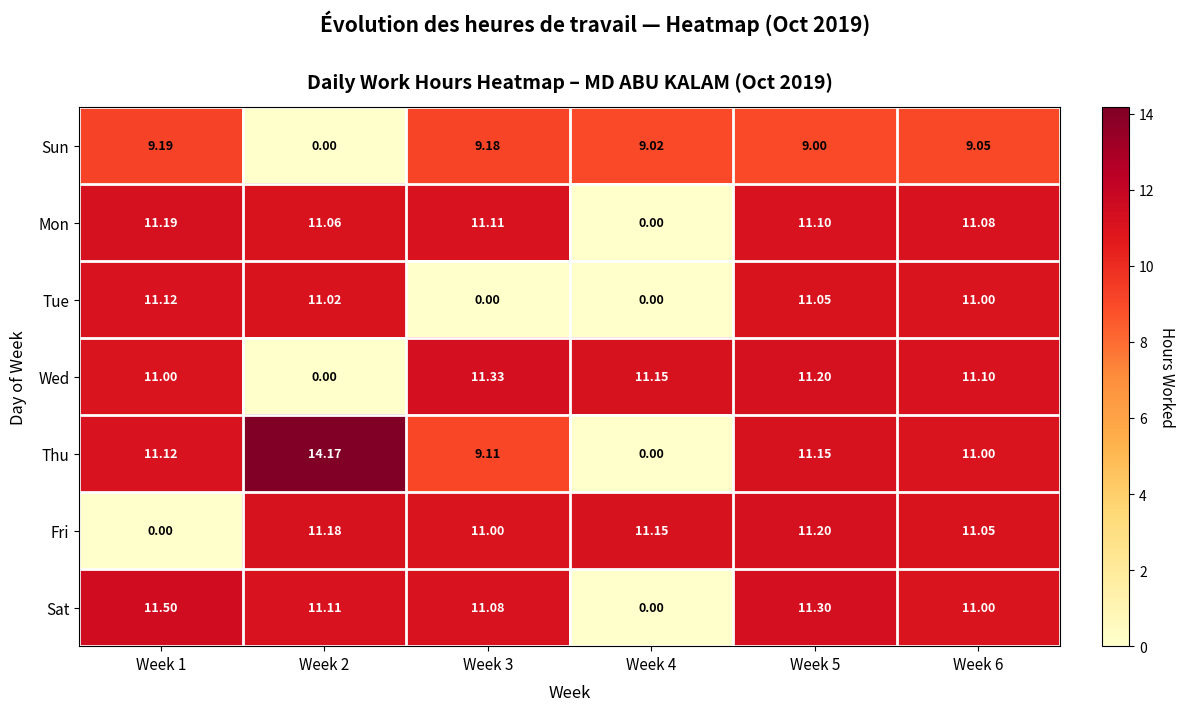

How many distinct data groups are displayed?

7